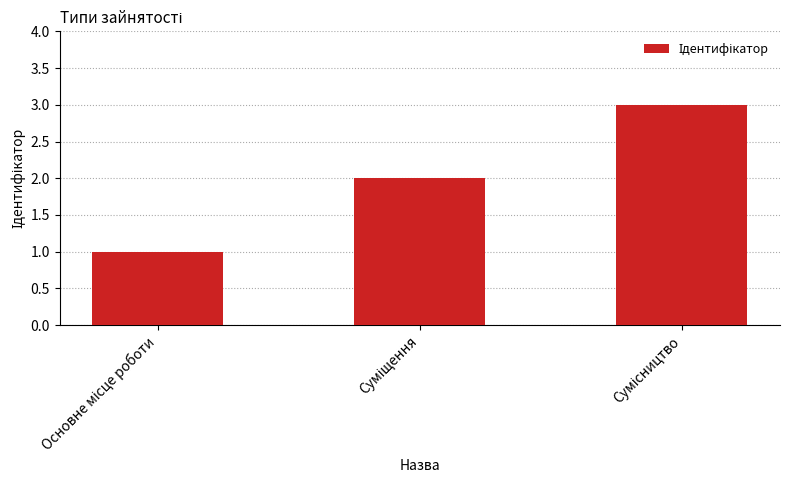

What is the sum of all values?

6